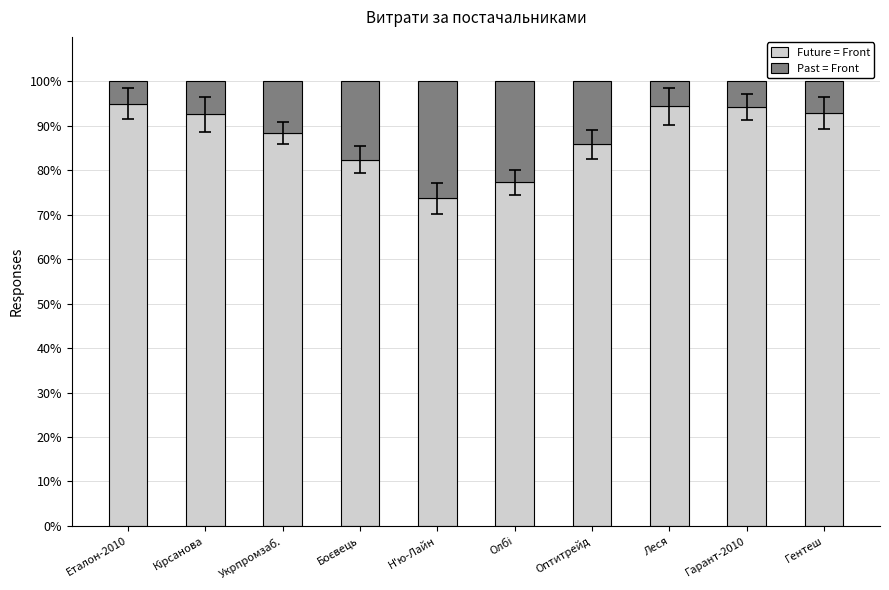

At which label does Future = Front reach its minimum?

Н'ю-Лайн